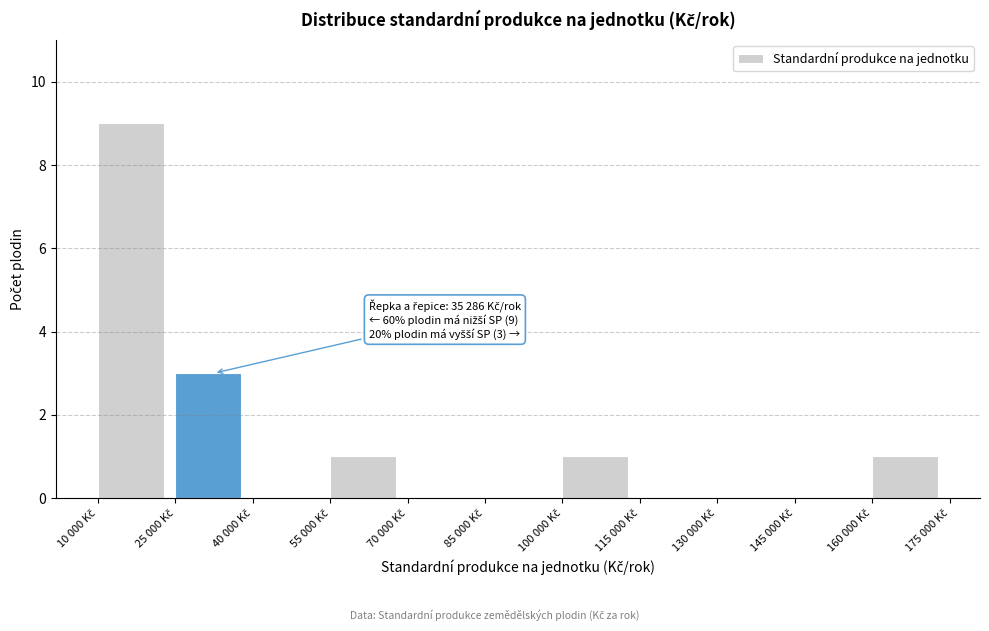

What is the greatest value displayed?

9